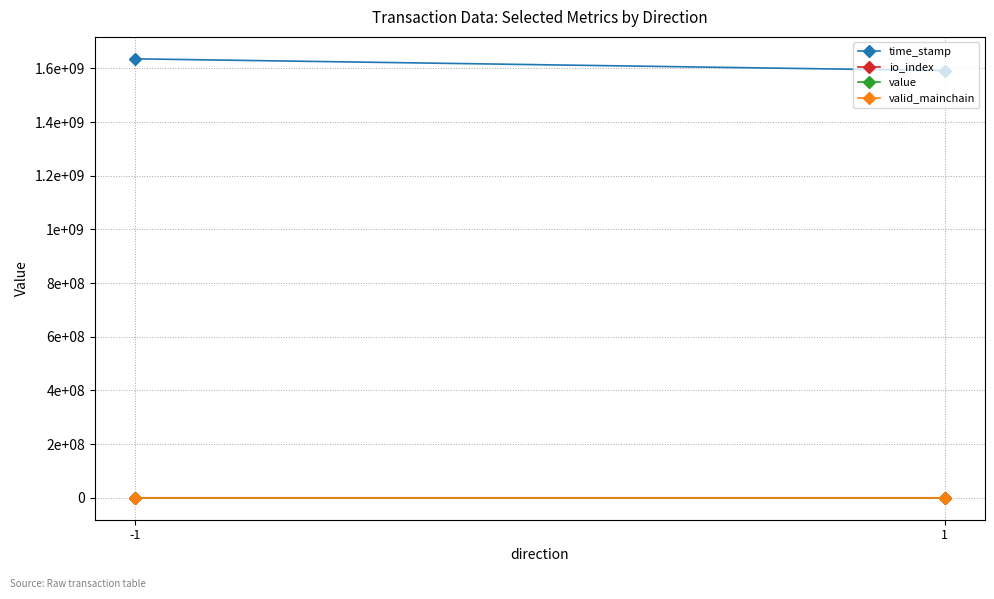

What are all the series names shown in the legend?

time_stamp, io_index, value, valid_mainchain